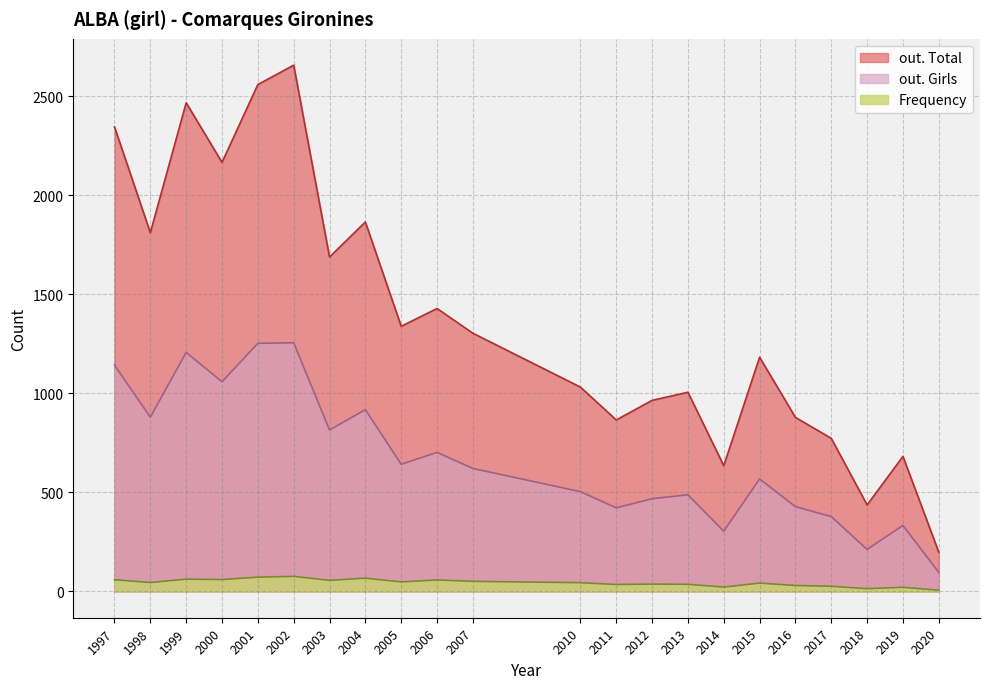

True or false: out. Girls and out. Total intersect in this chart.

False